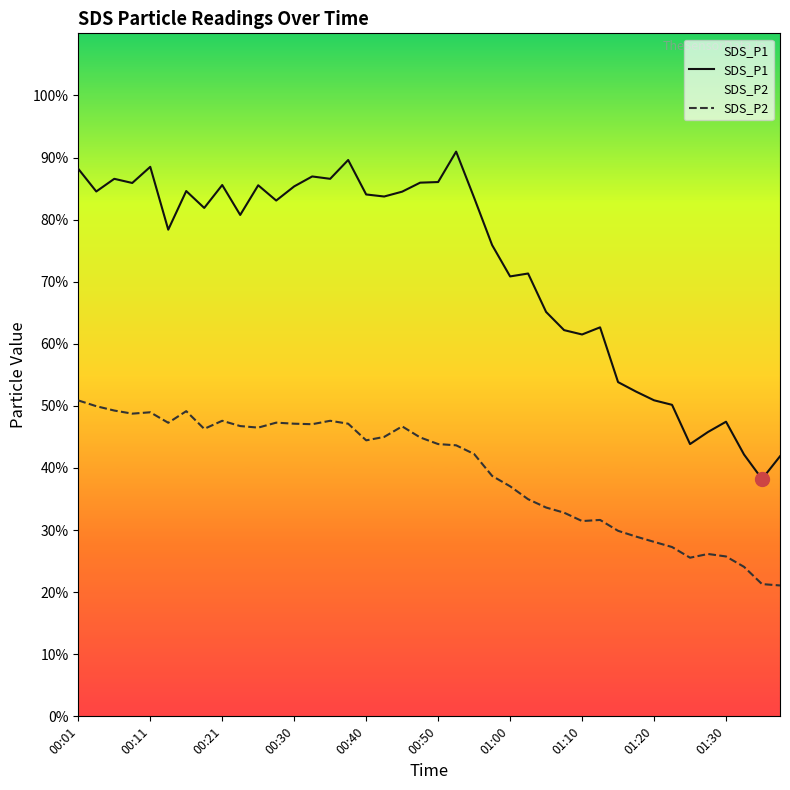

Rank the series by their average value, from highest to lowest.

SDS_P1, SDS_P2